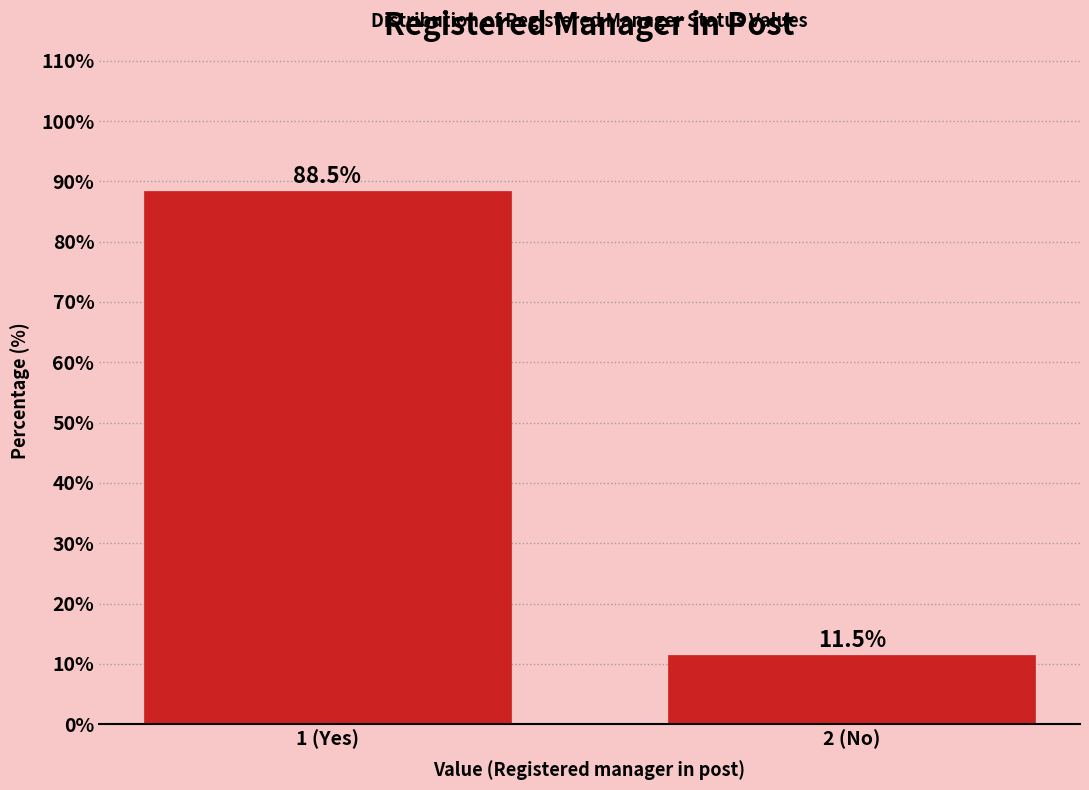

Reading left to right, extract all data points from this chart.

88.5	11.5